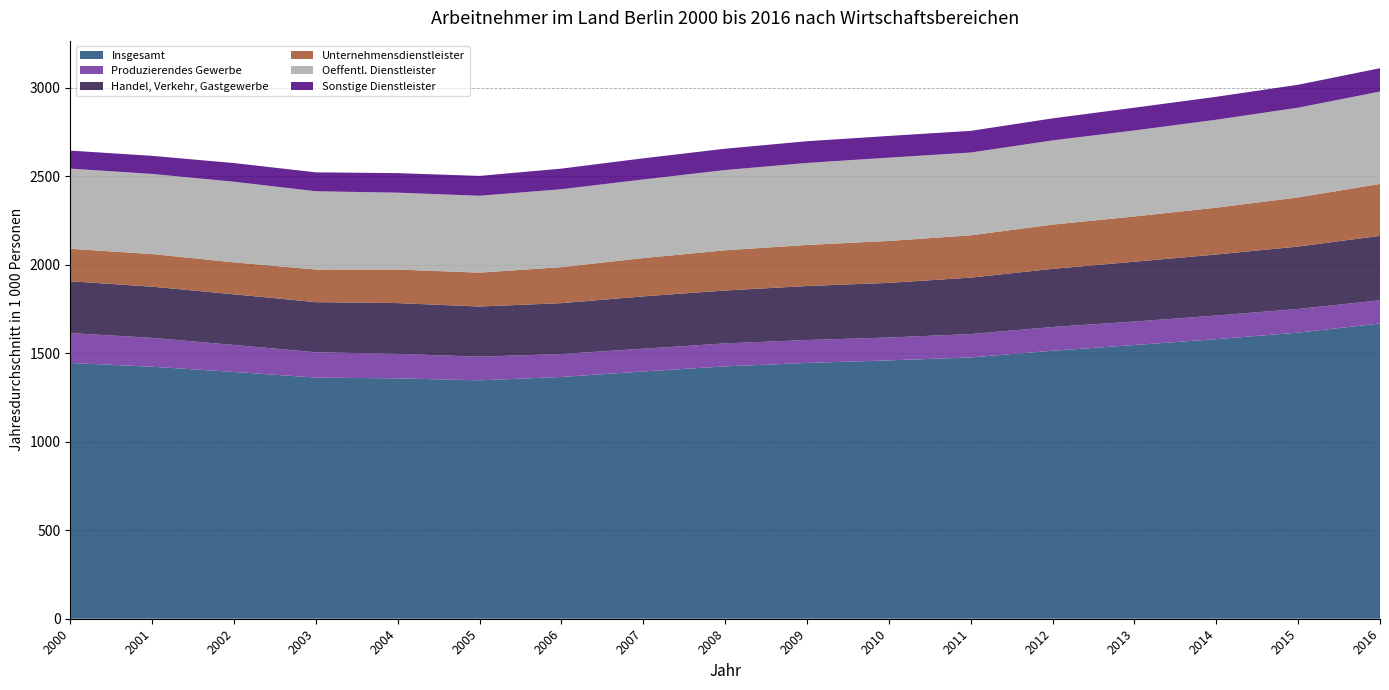

Reading left to right, transcribe all the data shown in this chart.

Insgesamt: 2000=1445.3	2001=1424.1	2002=1394.6	2003=1362.5	2004=1358.3	2005=1347.2	2006=1366.2	2007=1397.5	2008=1426.0	2009=1445.5	2010=1459.8	2011=1476.5	2012=1514.5	2013=1546.7	2014=1579.8	2015=1616.9	2016=1668.3
Produzierendes Gewerbe: 2000=168.8	2001=163.2	2002=152.5	2003=143.0	2004=138.5	2005=133.5	2006=129.9	2007=128.3	2008=129.9	2009=129.3	2010=129.3	2011=132.2	2012=134.2	2013=132.7	2014=133.4	2015=133.6	2016=131.2
Handel, Verkehr, Gastgewerbe: 2000=293.0	2001=289.1	2002=286.1	2003=283.4	2004=286.9	2005=283.6	2006=287.2	2007=295.9	2008=298.9	2009=305.2	2010=308.9	2011=319.0	2012=328.5	2013=338.1	2014=345.0	2015=352.7	2016=364.3
Unternehmensdienstleister: 2000=183.5	2001=184.3	2002=180.7	2003=184.4	2004=189.4	2005=191.4	2006=203.5	2007=216.3	2008=227.3	2009=232.1	2010=236.9	2011=239.0	2012=249.9	2013=256.0	2014=264.7	2015=277.6	2016=293.2
Oeffentl. Dienstleister: 2000=452.9	2001=453.0	2002=455.4	2003=442.2	2004=434.6	2005=434.5	2006=440.3	2007=444.3	2008=453.4	2009=463.5	2010=470.7	2011=467.9	2012=476.0	2013=486.0	2014=496.9	2015=507.3	2016=521.9
Sonstige Dienstleister: 2000=101.8	2001=102.1	2002=105.6	2003=106.8	2004=110.3	2005=112.1	2006=116.4	2007=119.4	2008=120.6	2009=122.7	2010=122.6	2011=122.4	2012=124.4	2013=128.6	2014=129.5	2015=129.4	2016=132.1